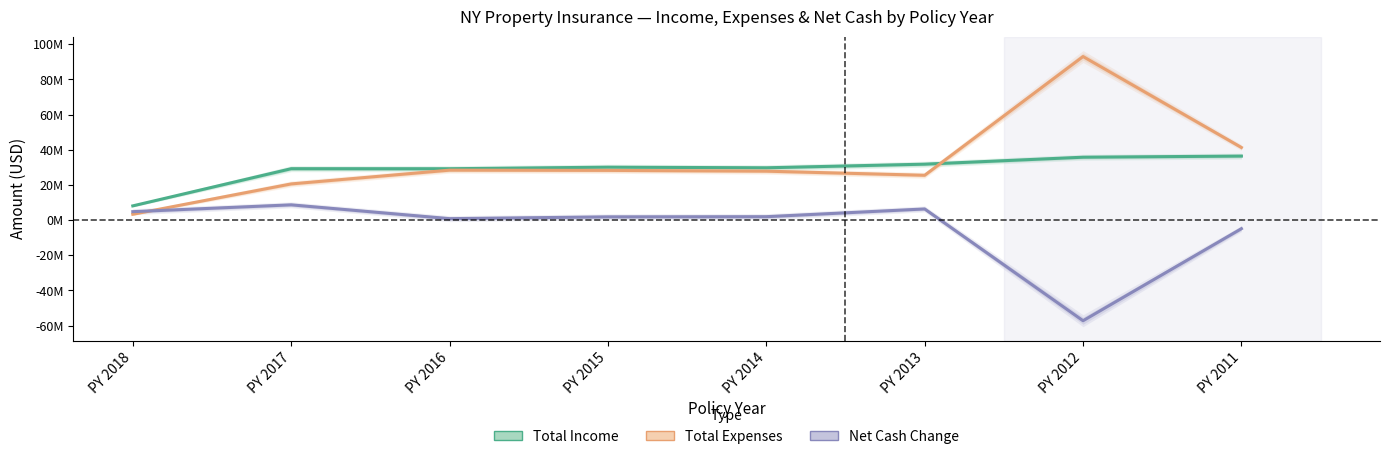

What is the average value of the Net Cash Change series?

-4729778